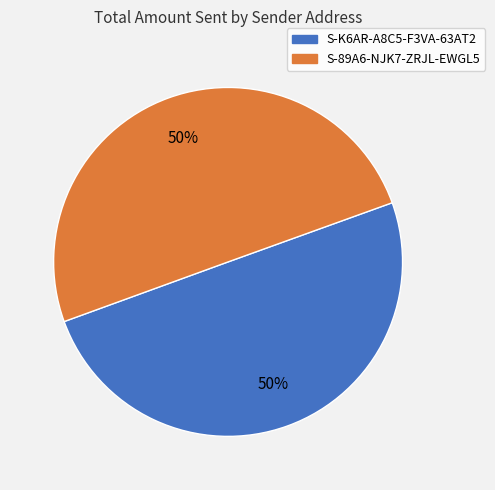

Is the sum of S-K6AR-A8C5-F3VA-63AT2 and S-89A6-NJK7-ZRJL-EWGL5 greater than half?

Yes